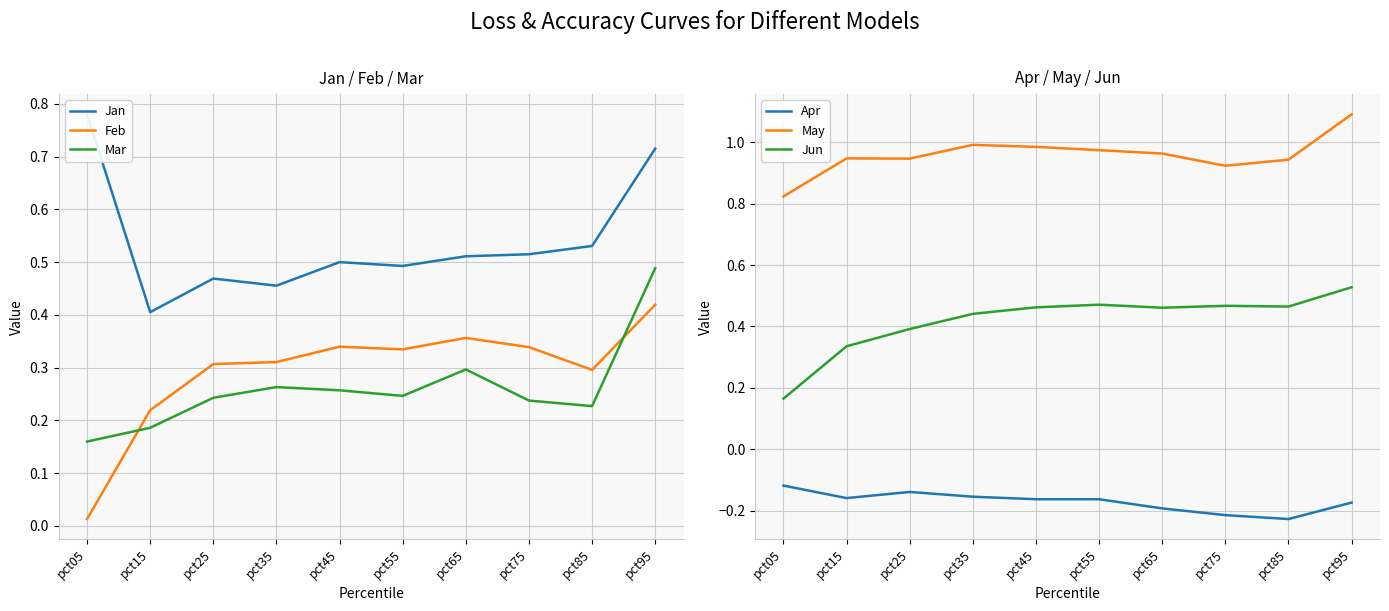

What is the sum of the Jan values at pct75 and pct05?

1.3